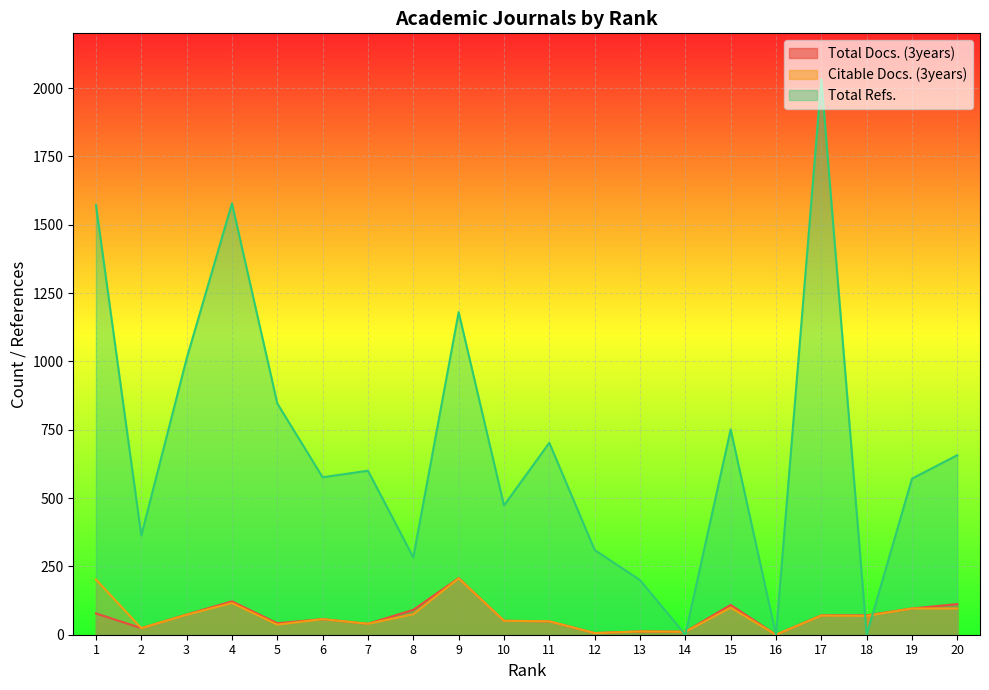

The value of Citable Docs. (3years) at 20 is 33. True or false?

False